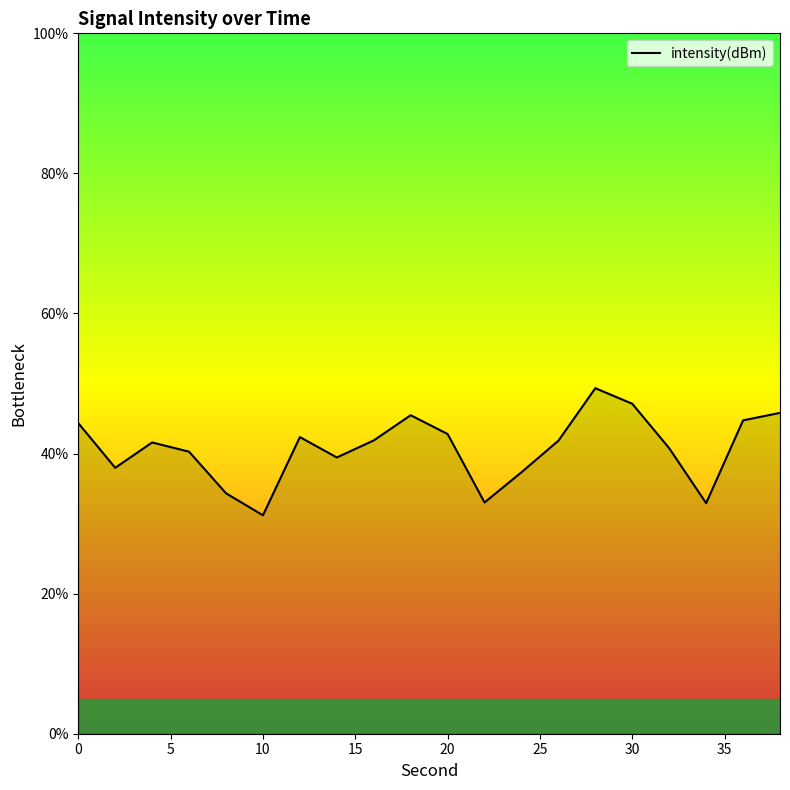

What is the difference between the maximum and minimum values?

18.1